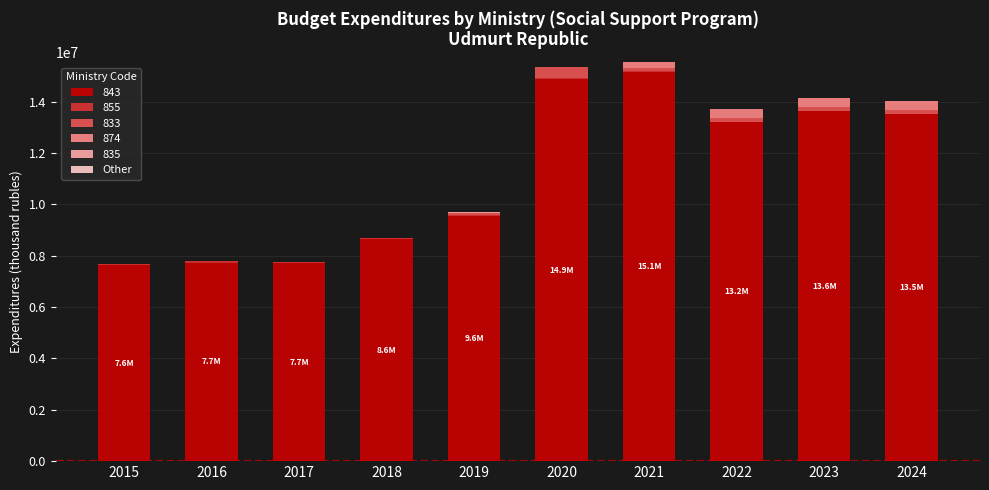

What is the highest value of the 843 series?

15147262.2